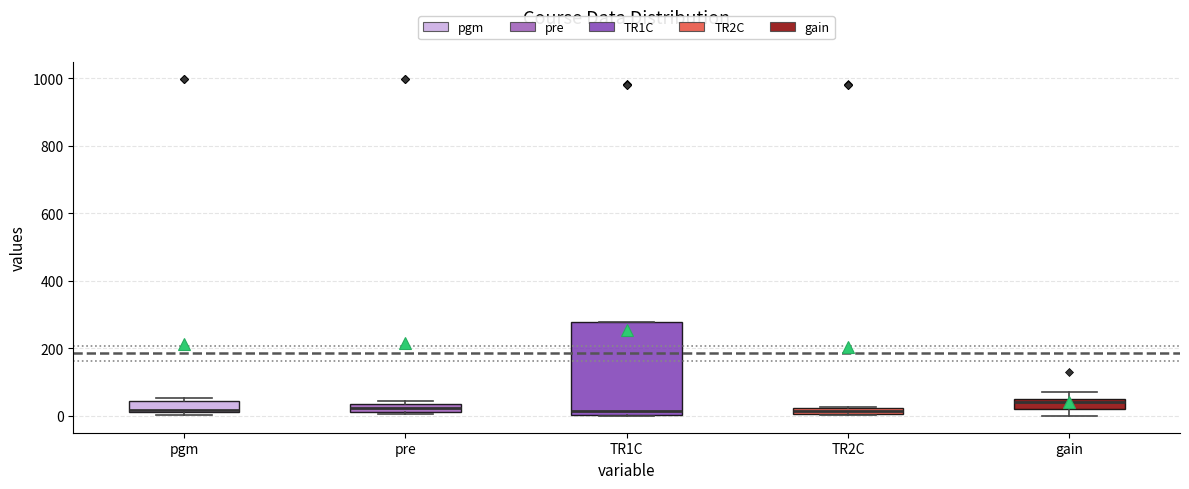

Which box is the tallest, from its lower edge to its upper edge?

TR1C